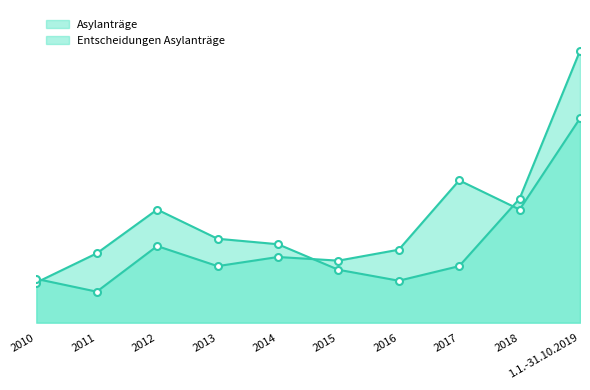

What position from the right is 2013?

7